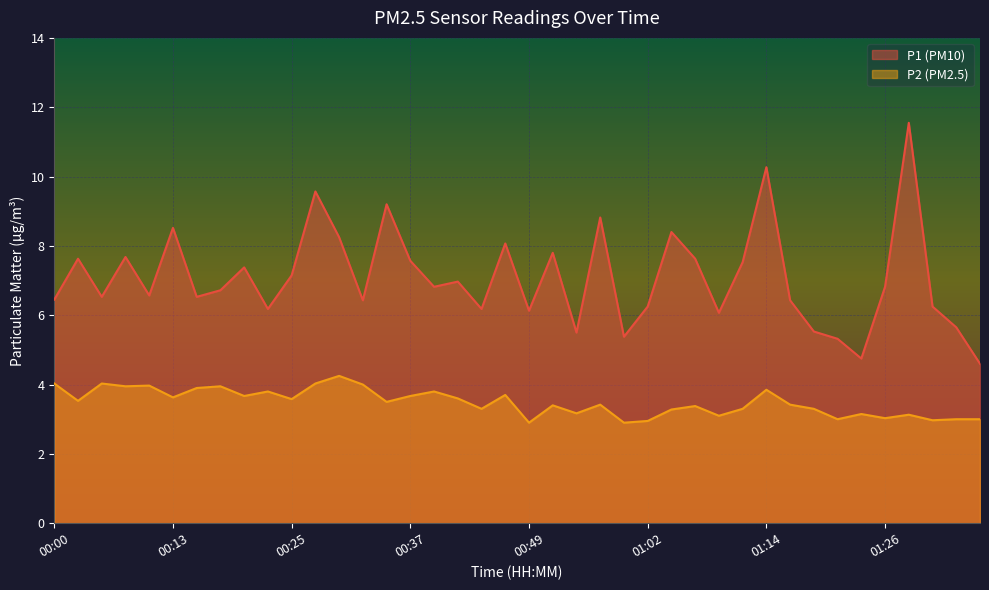

What is the difference between the P1 values at 00:52 and 00:59?

2.4